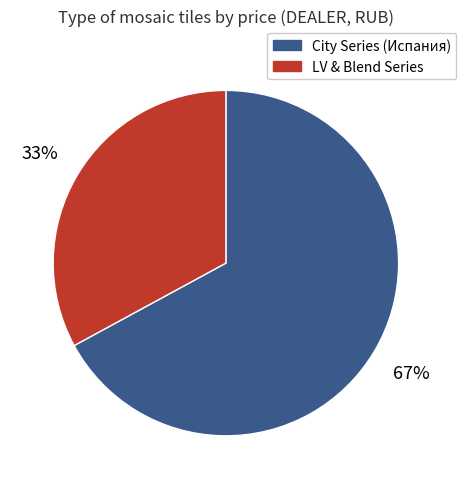

To the nearest percent, what is the average slice percentage?

50%